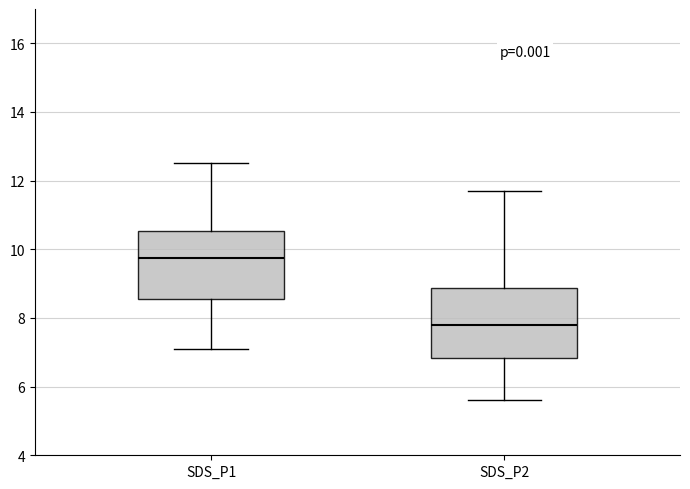

Where does the upper whisker of the box for SDS_P1 end on the y-axis? The values are not printed on the chart, so give them approximately, as read against the axis.

12.6